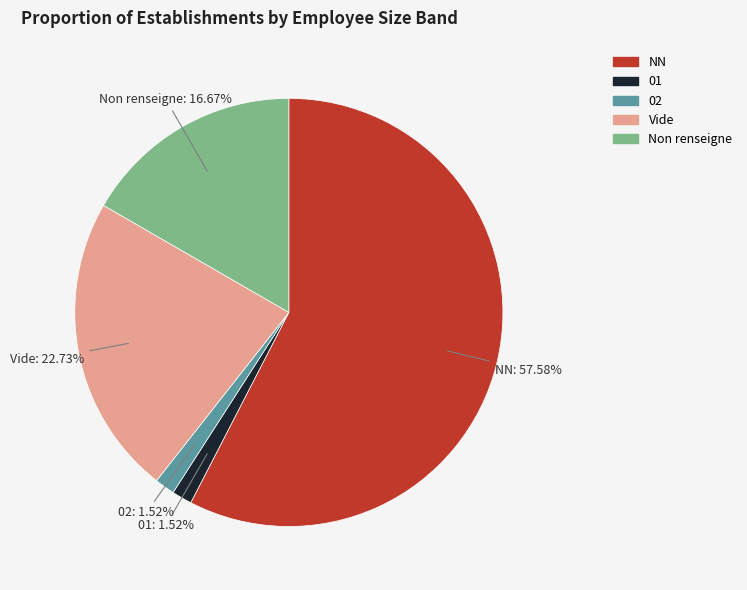

How many slices are in this pie chart?

5